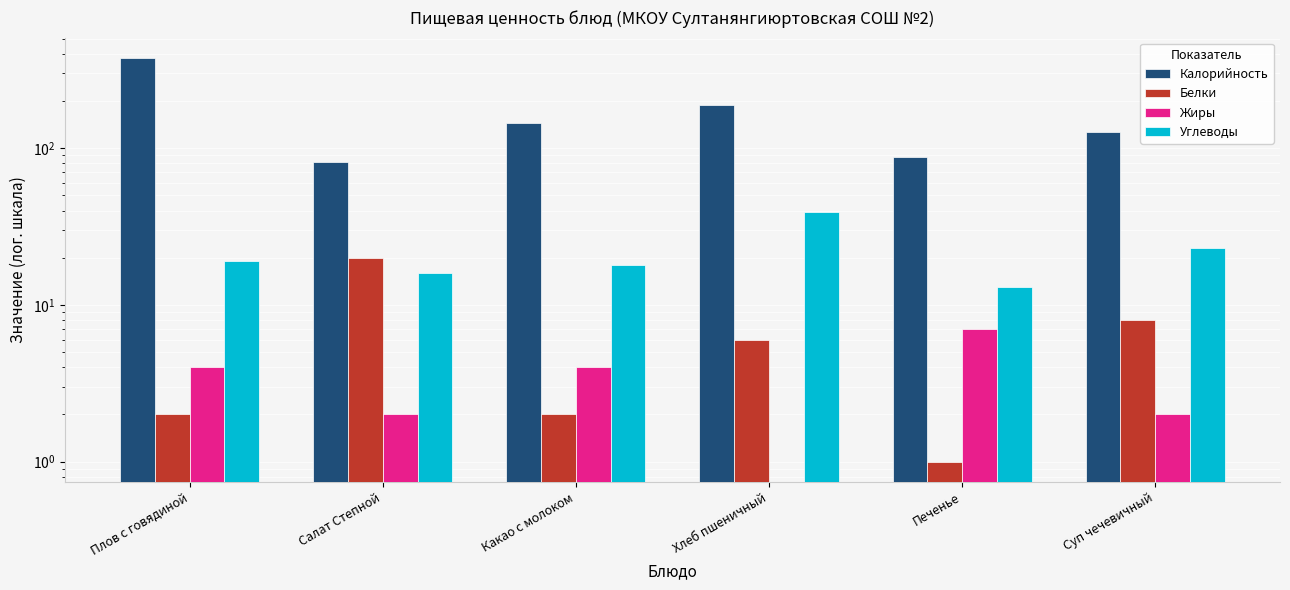

Reading right to left, extract all data points from this chart.

Калорийность: 127	88	188	145	82	377
Белки: 8	1	6	2	20	2
Жиры: 2	7	0	4	2	4
Углеводы: 23	13	39	18	16	19